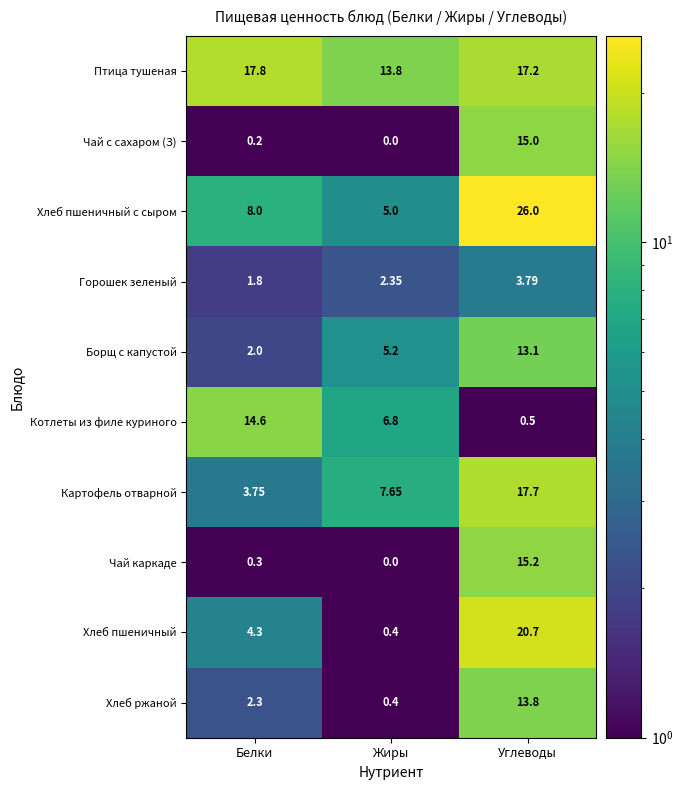

Which series changed the most between Жиры and Углеводы?

Хлеб пшеничный с сыром